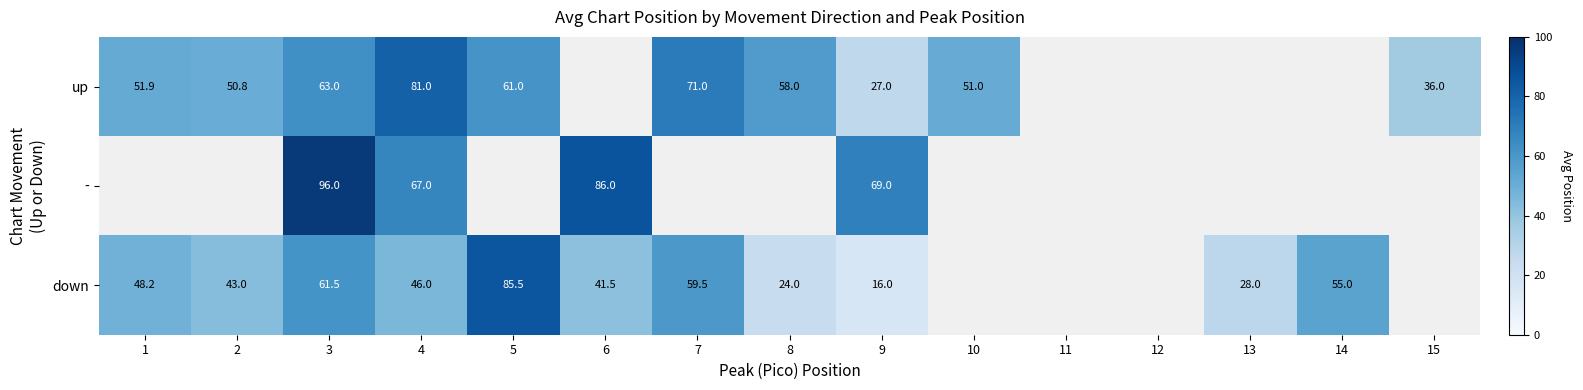

The value of down at 2 is 43.0. True or false?

True